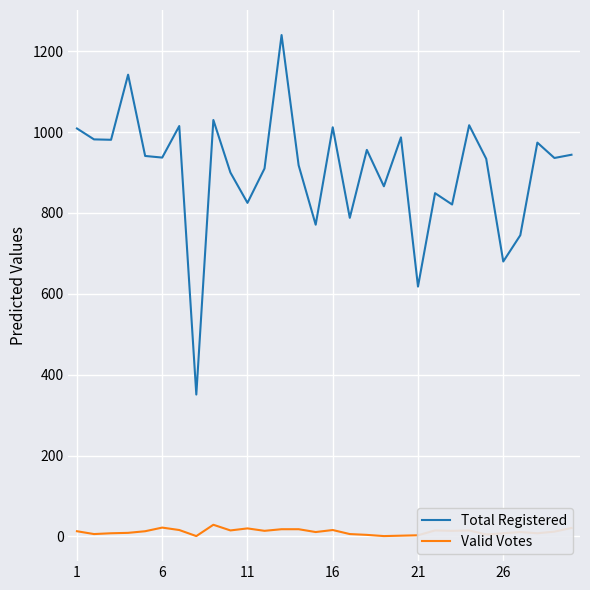

True or false: Total Registered and Valid Votes cross at least once.

False